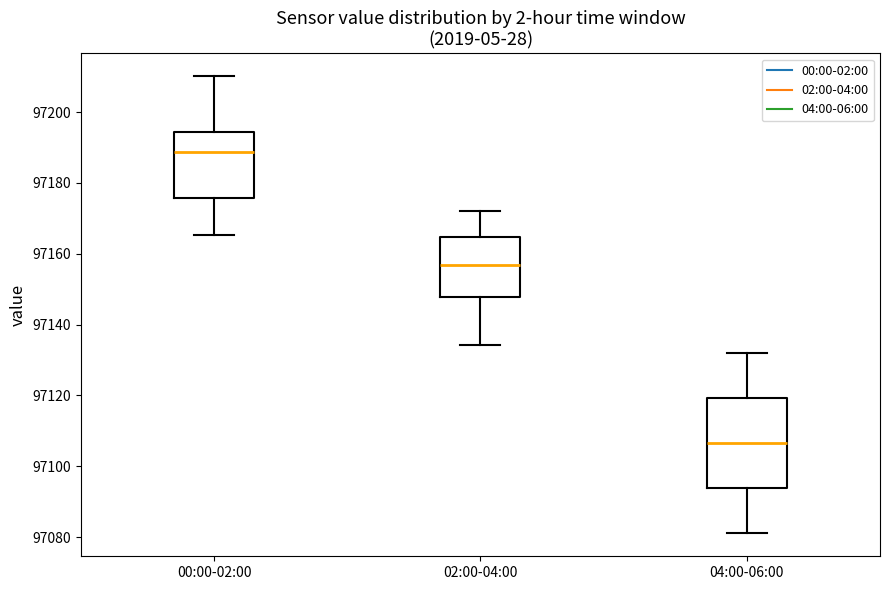

Which box has the highest median line?

00:00-02:00